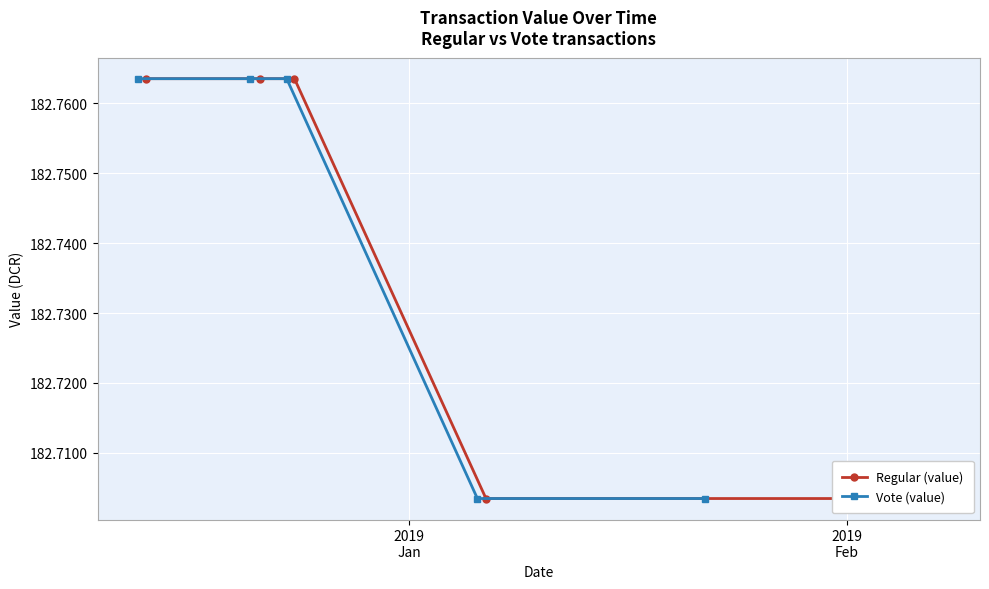

How many Vote (value) values are between 182 and 183?

5